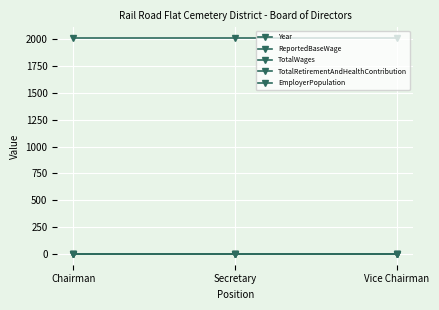

Is this an area chart (filled region under the line)?

No